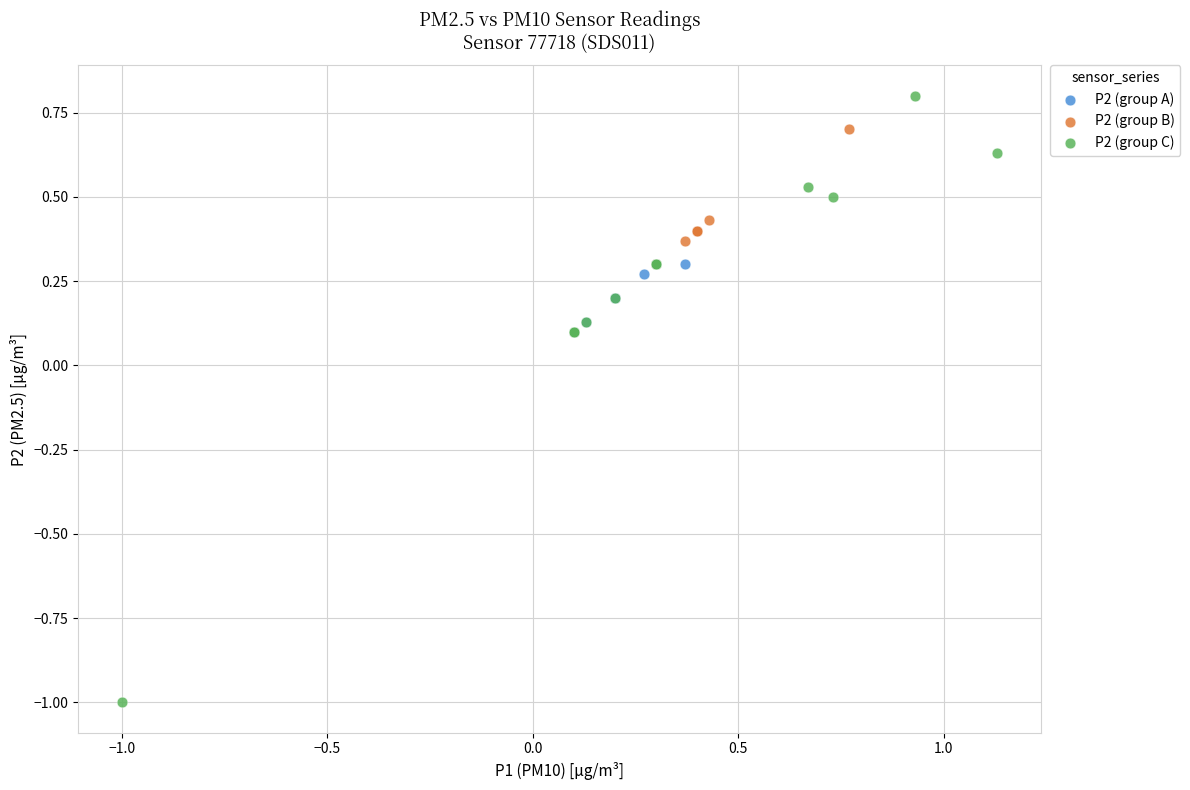

Which series reaches the minimum Y coordinate?

P2 (group C)